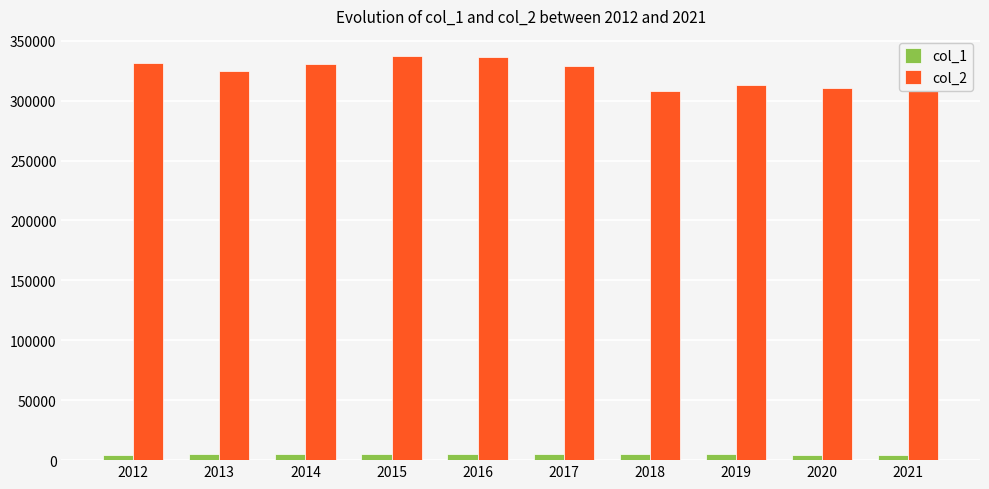

How many groups of bars are there?

10